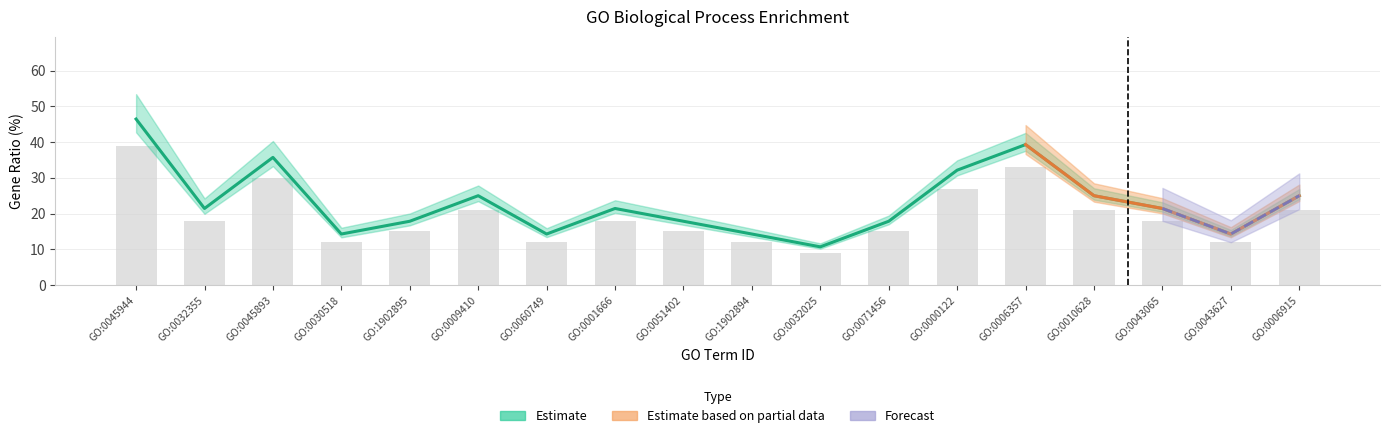

What is the sum of the gene_ratio values at GO:0032025 and GO:0006357?

50.0